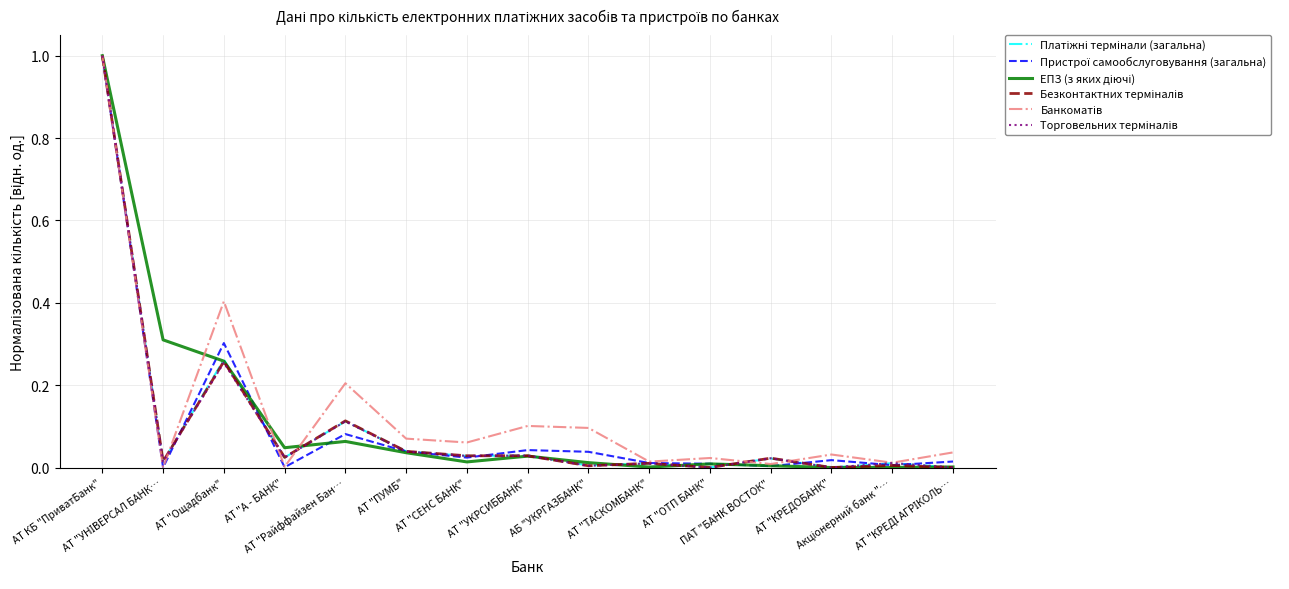

What is the maximum value shown in the chart?

1.0